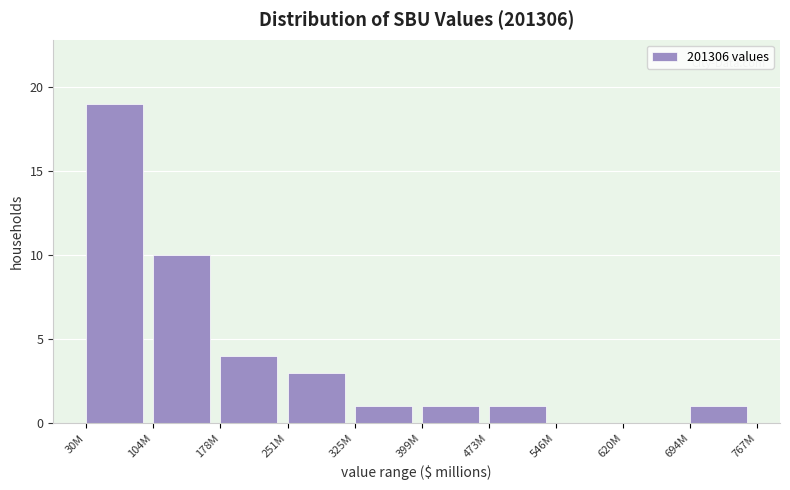

Reading left to right, list all the values displayed in this chart.

30M=19	104M=10	178M=4	251M=3	325M=1	399M=1	473M=1	546M=0	620M=0	694M=1